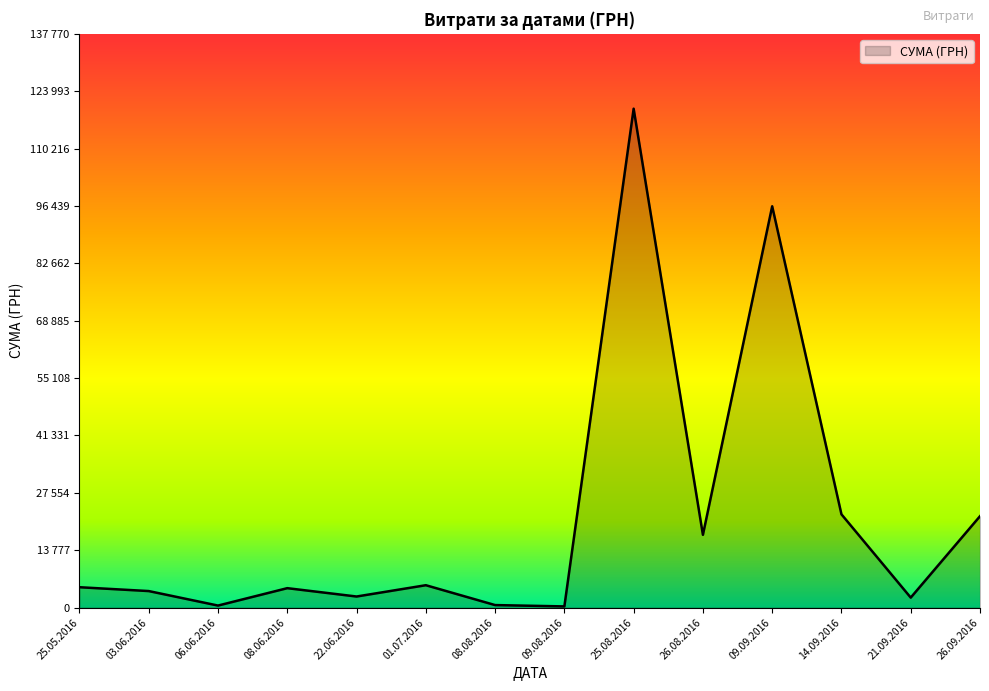

Does the chart display data point markers on the line(s)?

No